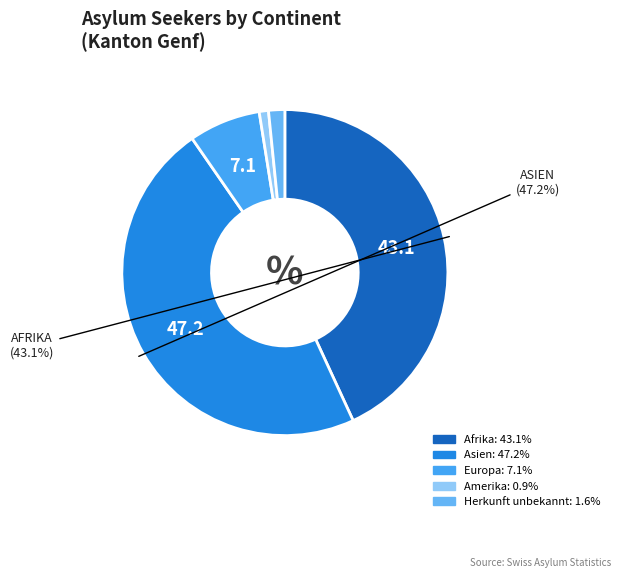

Is there any slice that represents more than half of the pie?

No